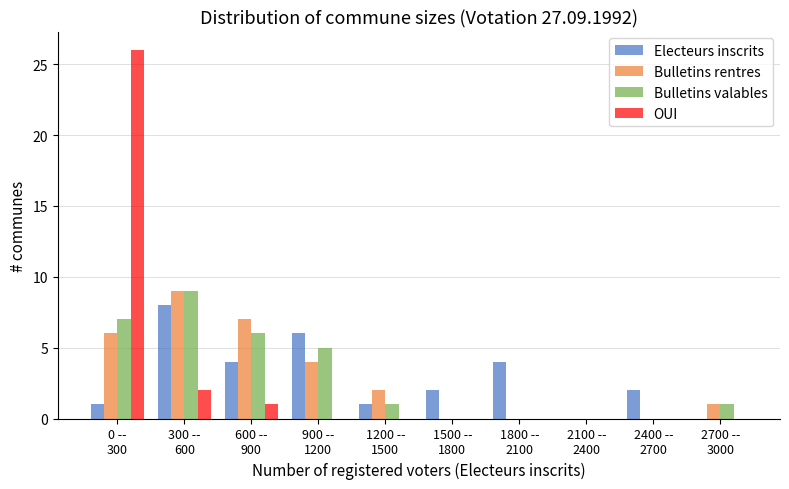

What is the greatest value displayed?

26